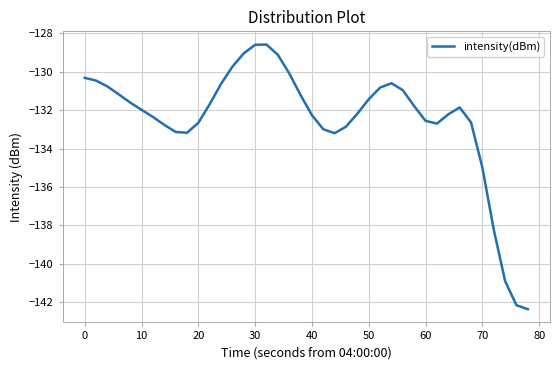

What is the minimum value shown in the chart?

-142.4